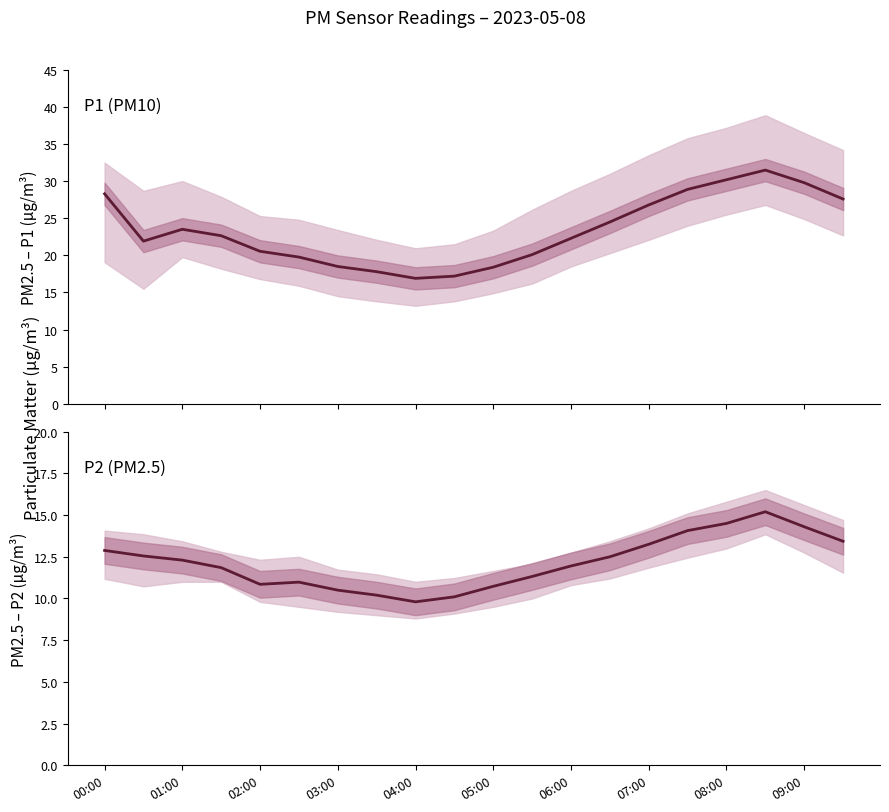

At which label does P2 first exceed 12?

00:00